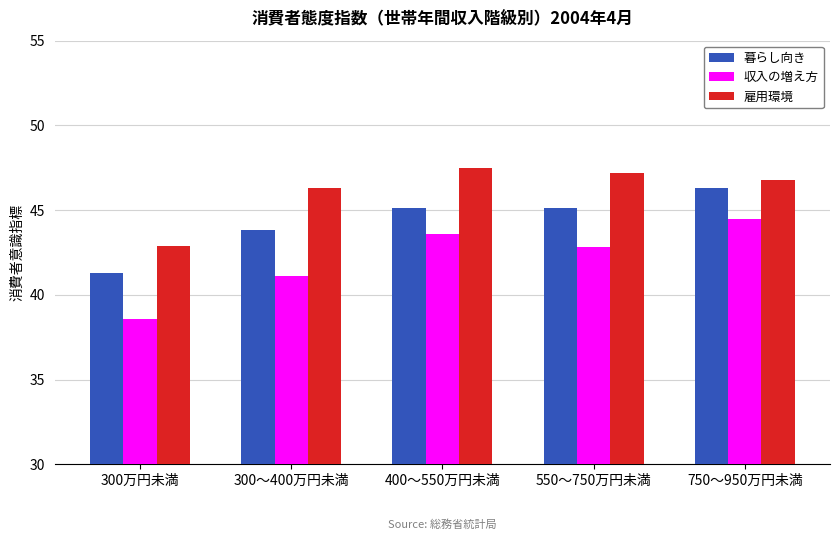

Rank the series by their maximum value, from lowest to highest.

収入の増え方, 暮らし向き, 雇用環境